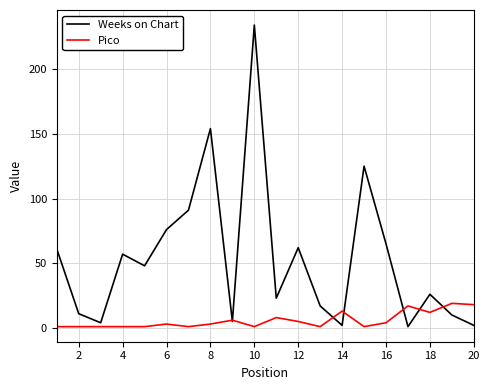

How many lines are shown in the chart?

2